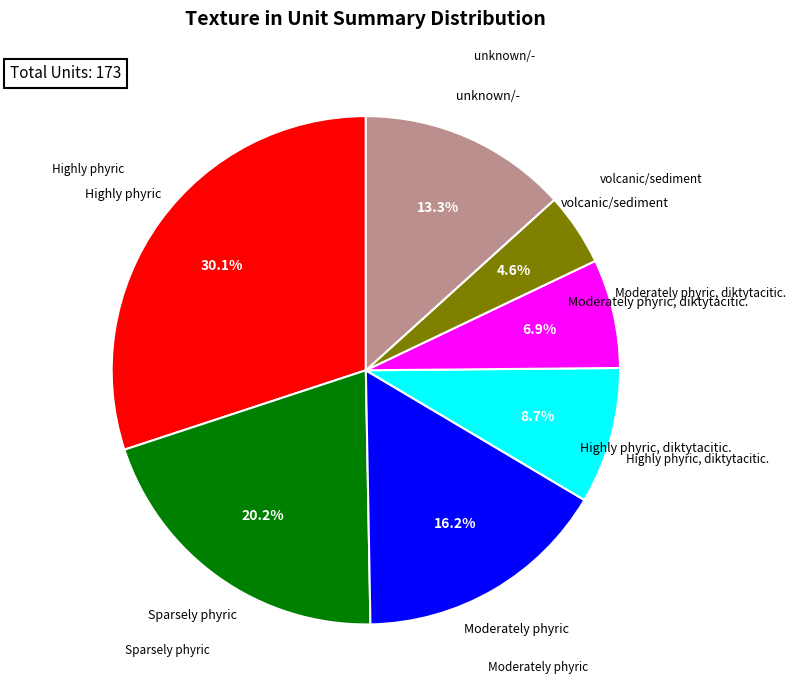

Does any single category account for the majority?

No